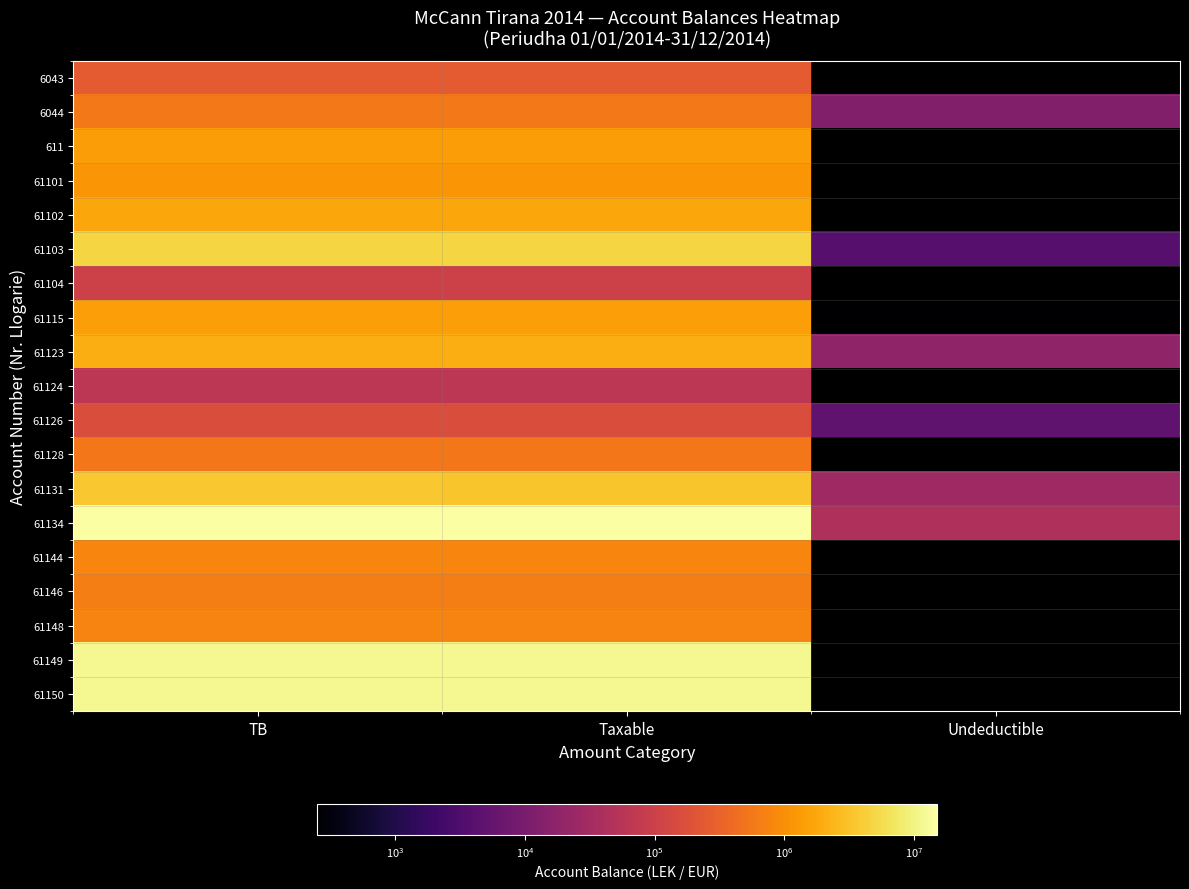

List the labels in order of 61123 value, largest first.

TB, Taxable, Undeductible